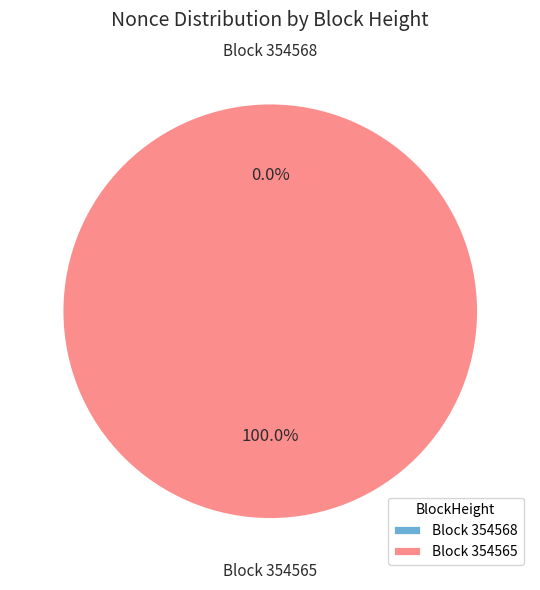

What portion of the pie excludes 354568?

100.0%